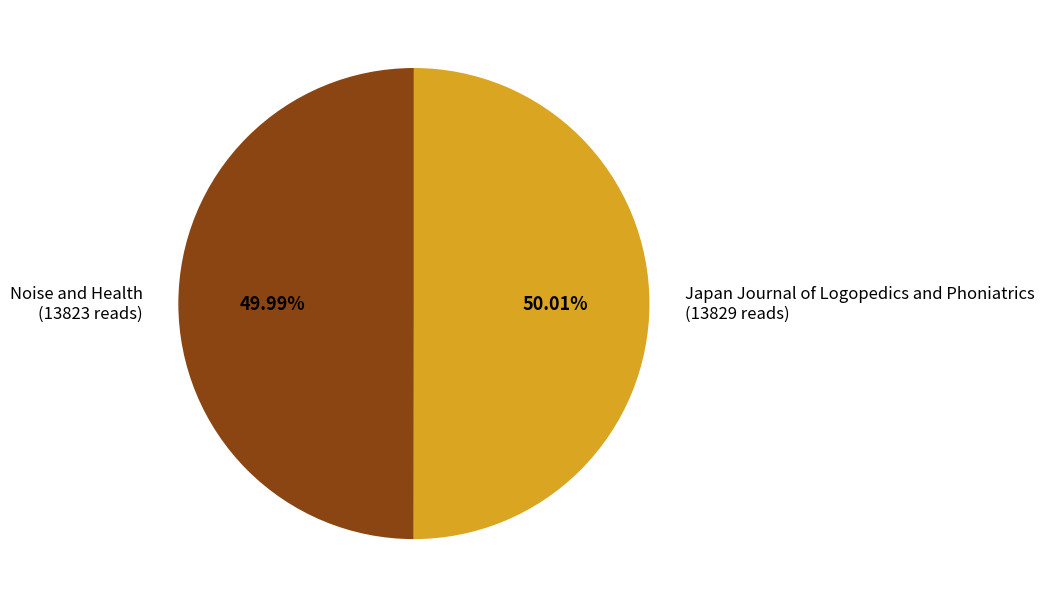

What is the ratio of the value at Noise and Health (13823 reads) to the value at Japan Journal of Logopedics and Phoniatrics (13829 reads)?

1.0